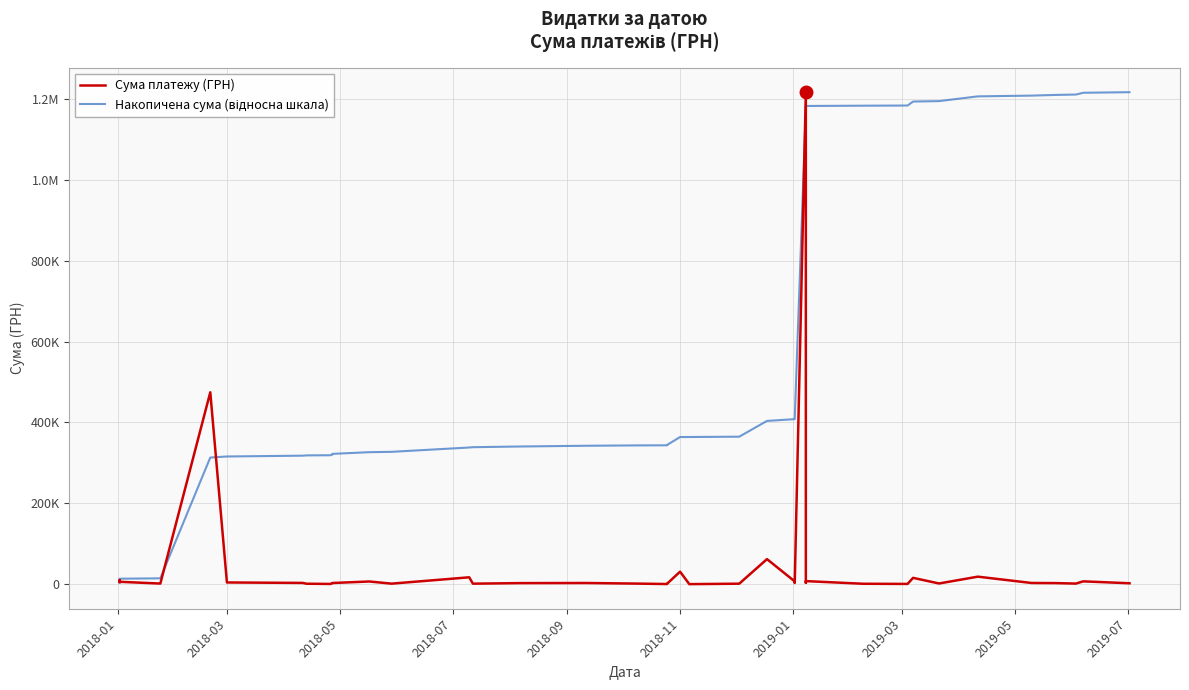

True or false: Накопичена сума (відносна шкала) has a value of 363932.3 at 2018-11.

True